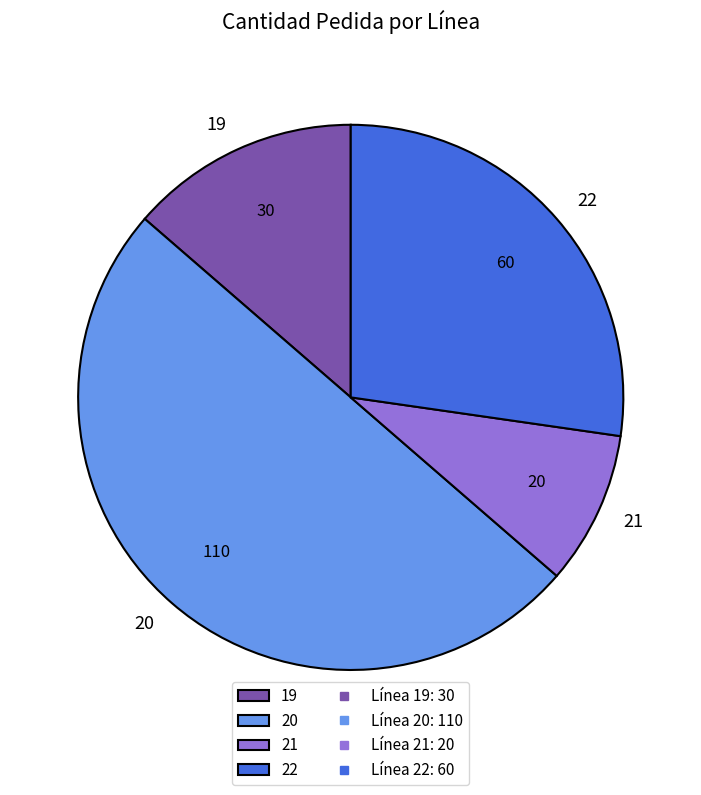

How many segments does this pie chart have?

4